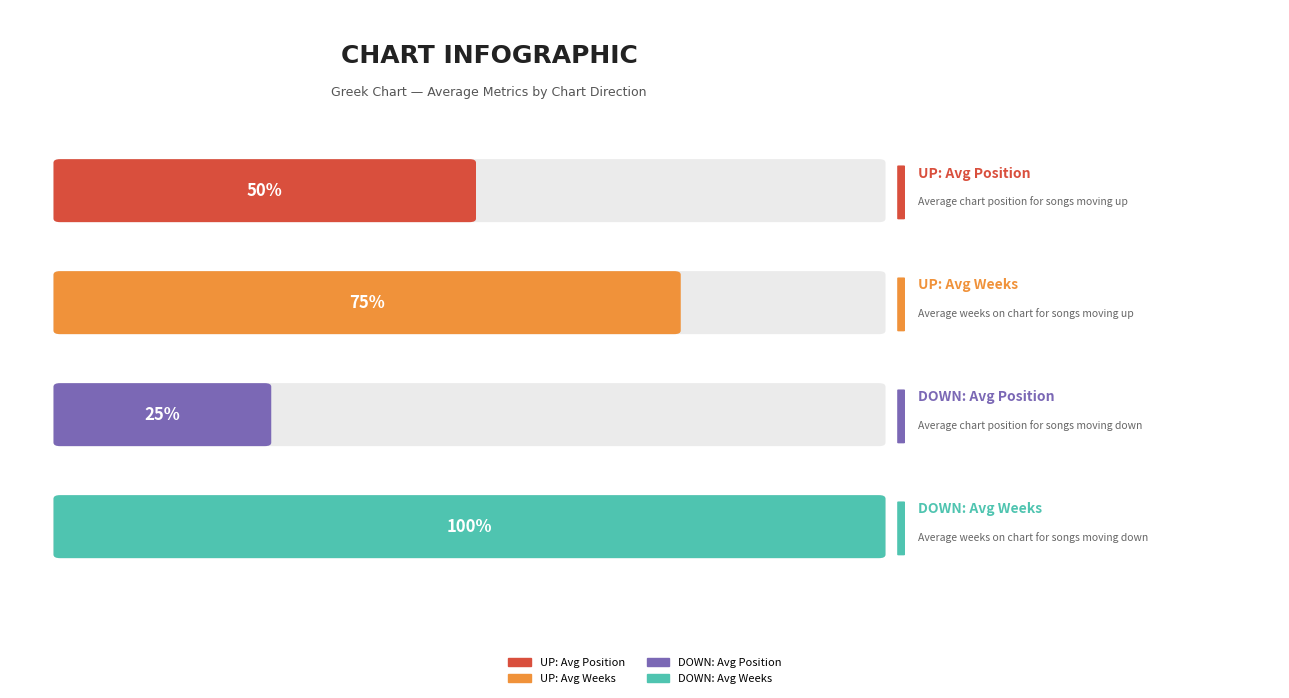

Between up and down, which series saw the biggest shift?

Avg Position